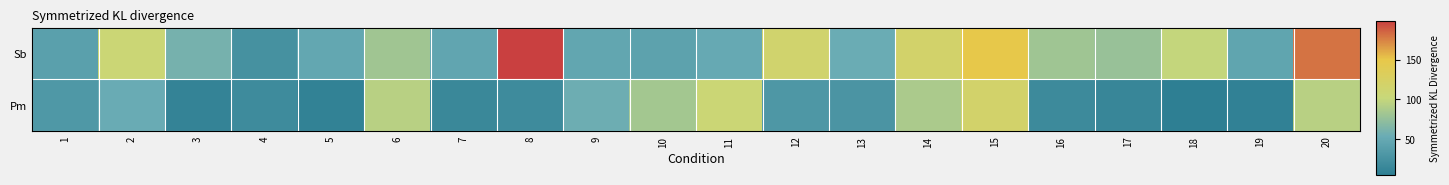

What is the total value across all series at 6?

175.0